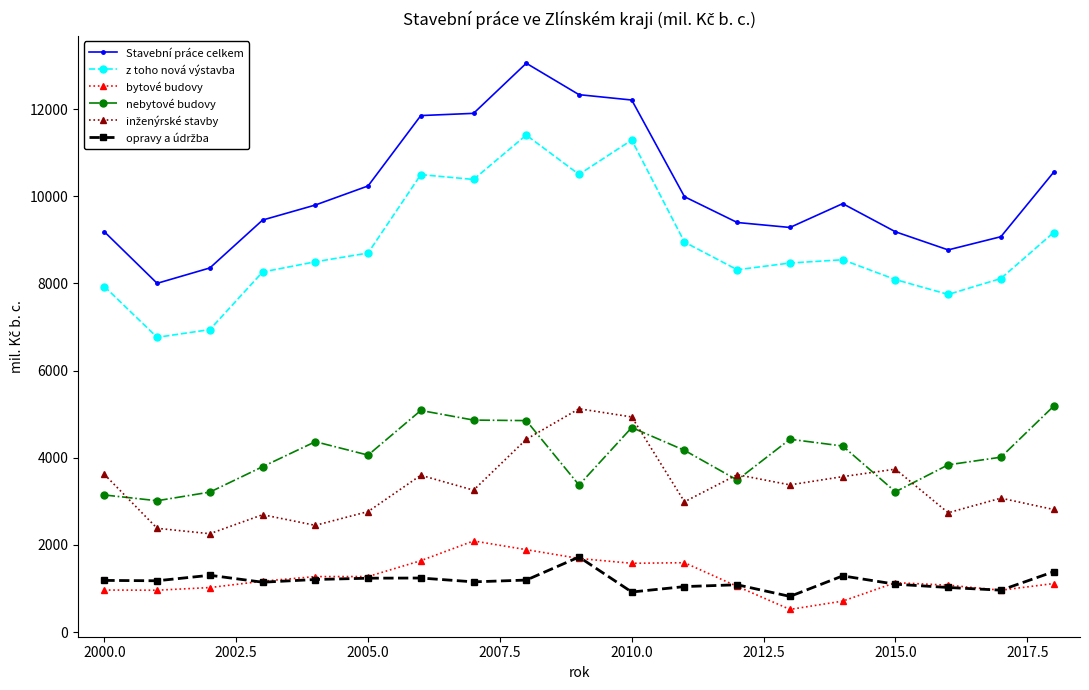

What is the minimum value shown in the chart?

518.5